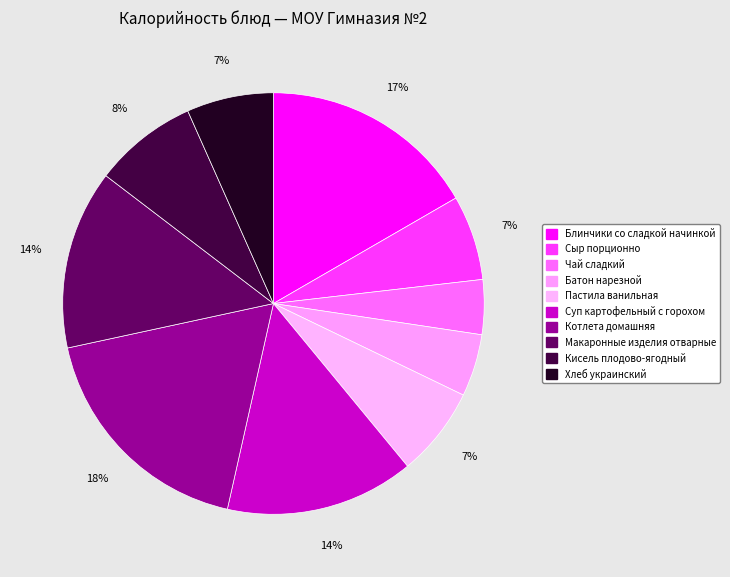

Between Сыр порционно and Батон нарезной, which is larger?

Сыр порционно